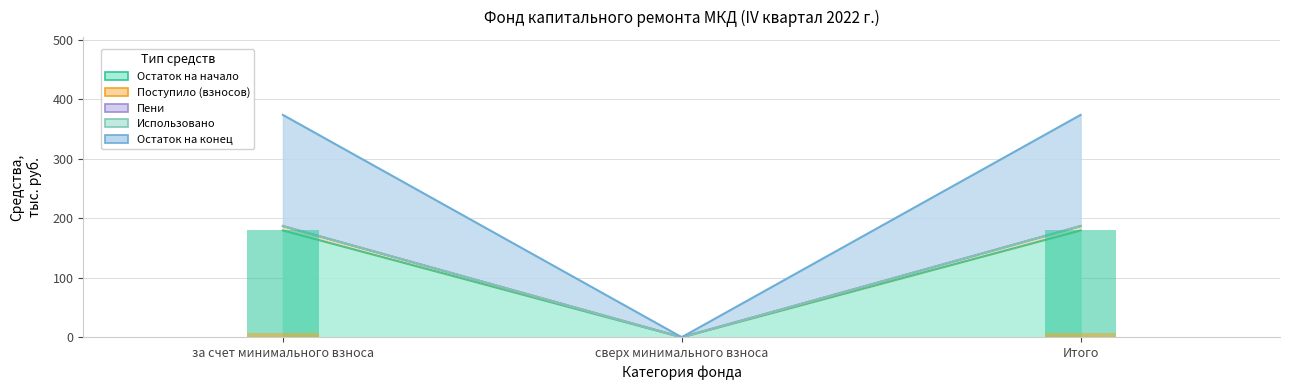

What is the label of the 2nd bar from the right?

сверх минимального взноса